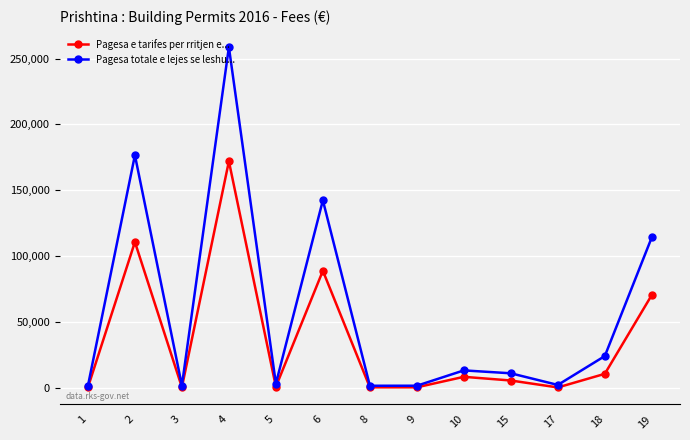

At which category is the sum across all series the highest?

4